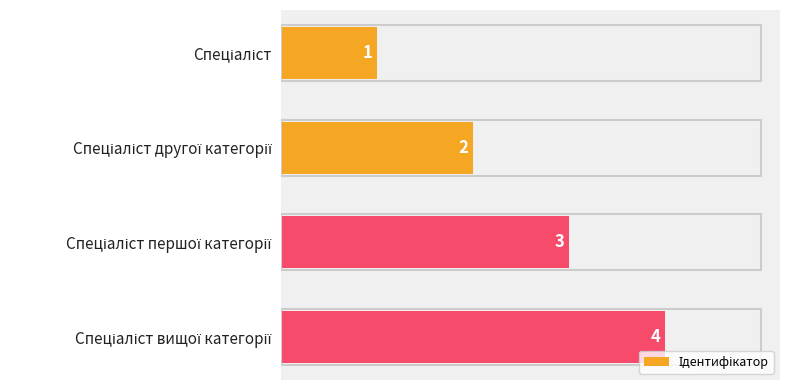

How many values are between 2 and 4?

3